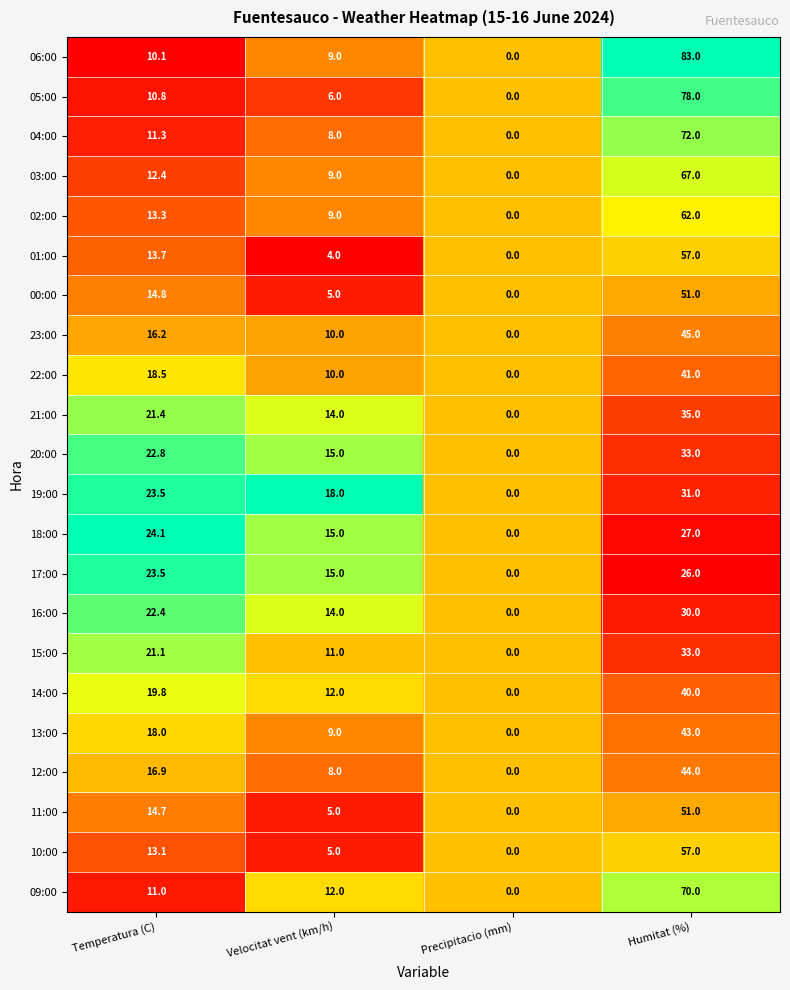

What is the sum of all 11:00 values?

70.7